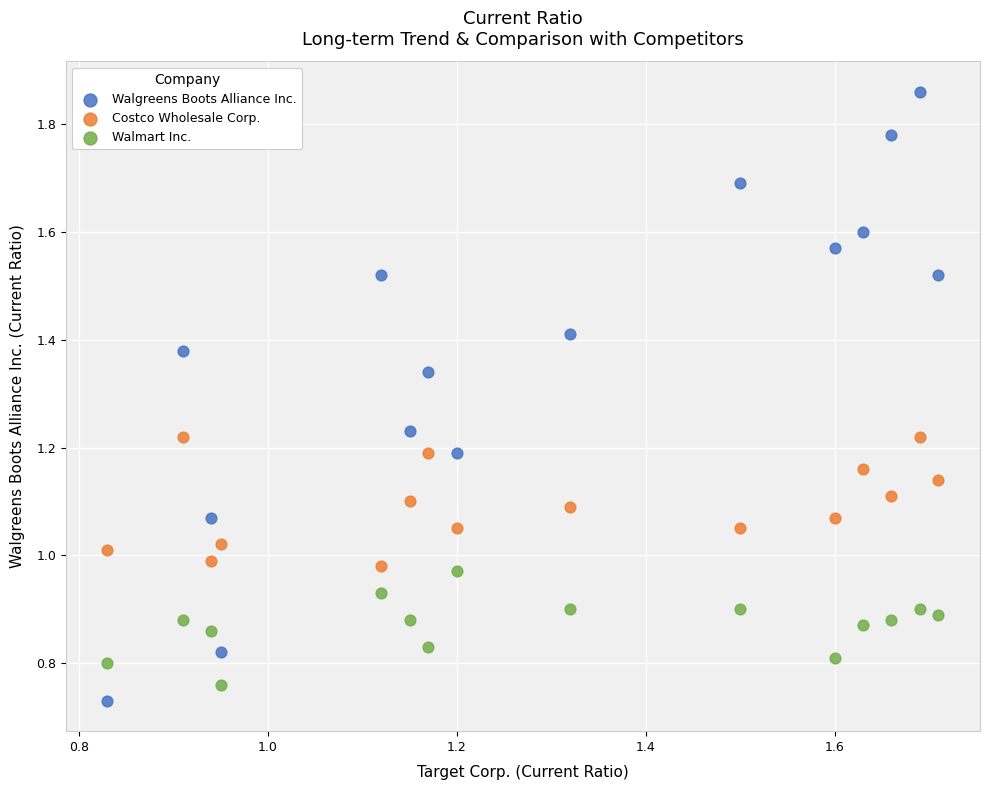

Which series reaches the maximum Y coordinate?

Walgreens Boots Alliance Inc.